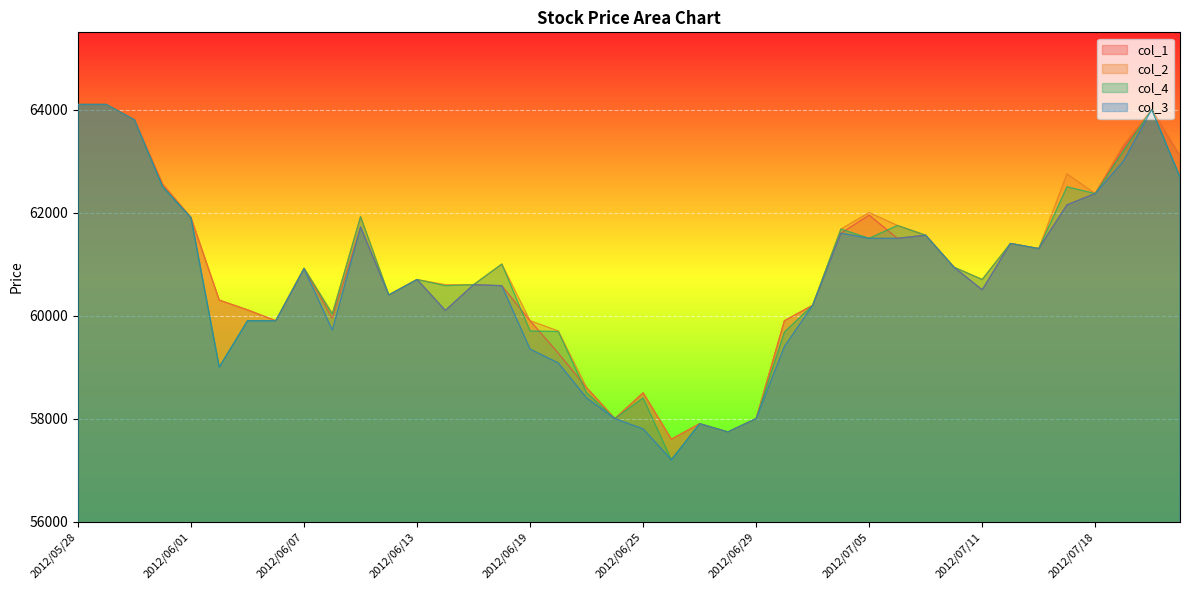

True or false: col_3 and col_4 intersect in this chart.

False